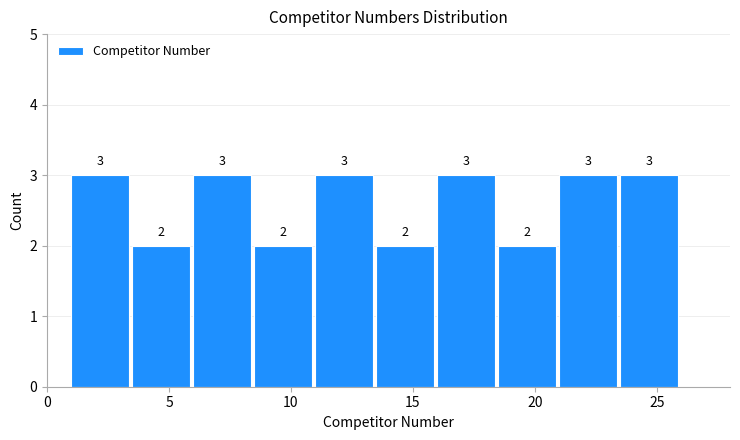

Reading left to right, list every bar in this chart as the range it spans on the x-axis followed by its height.

1.0 to 3.5: 3
3.5 to 6.0: 2
6.0 to 8.5: 3
8.5 to 11.0: 2
11.0 to 13.5: 3
13.5 to 16.0: 2
16.0 to 18.5: 3
18.5 to 21.0: 2
21.0 to 23.5: 3
23.5 to 26.0: 3